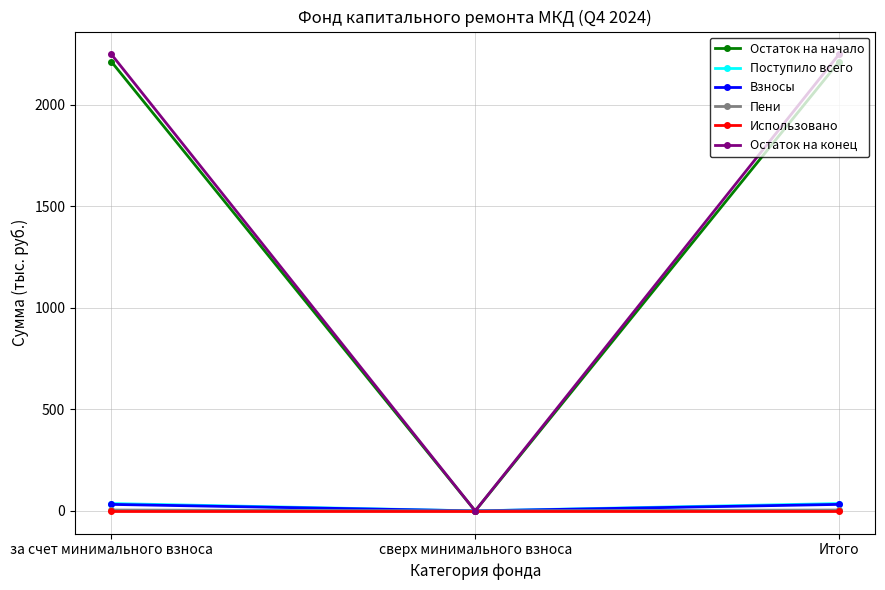

How many series are shown in this chart?

6